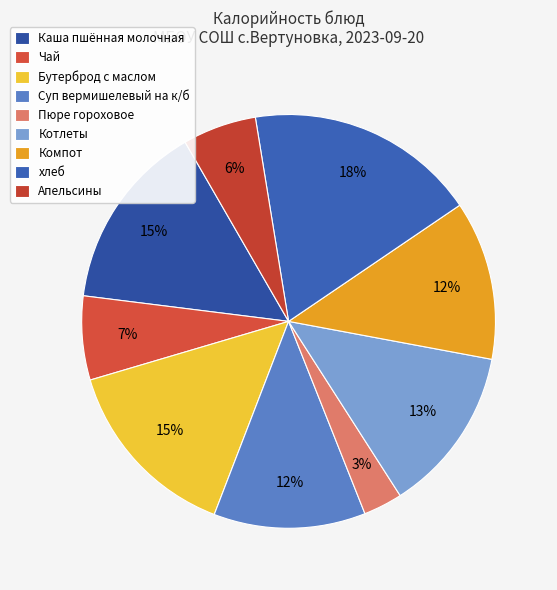

To the nearest percent, what percentage of the pie is хлеб?

18%